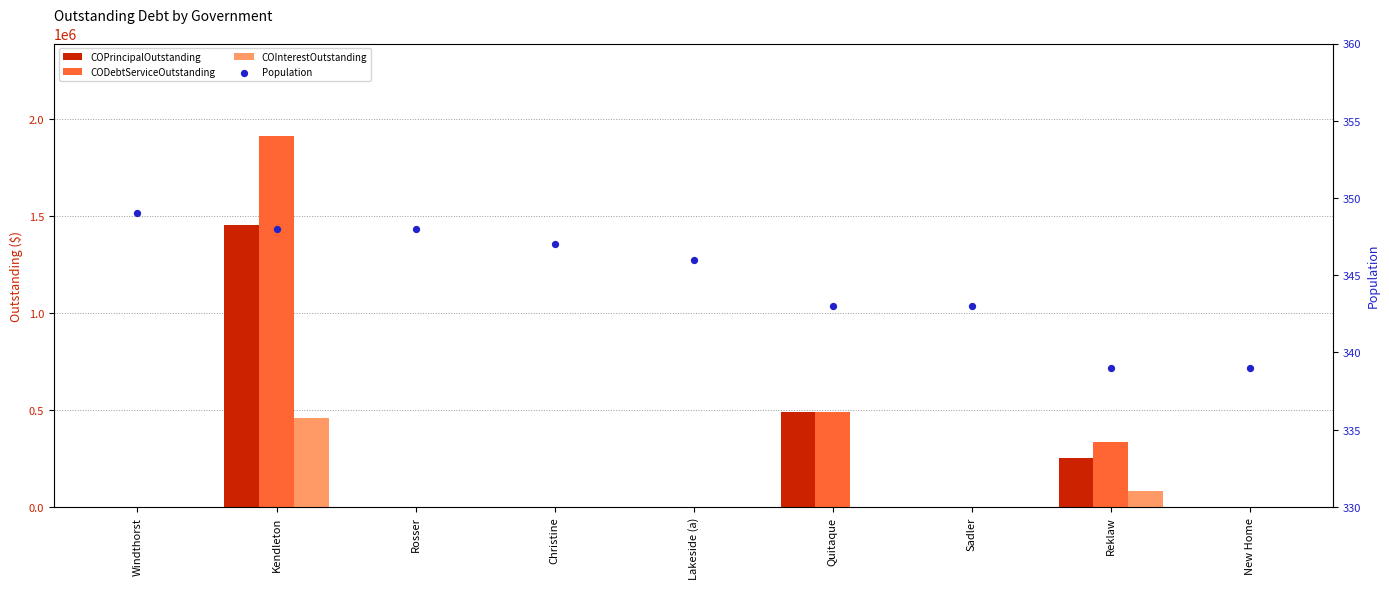

At how many categories does at least one series exceed 1624087?

1